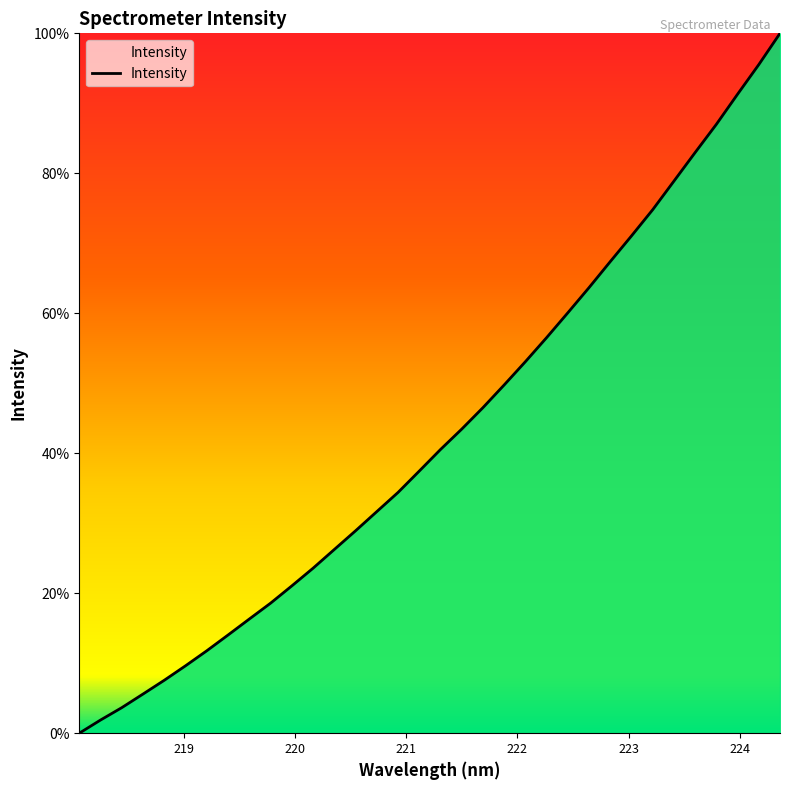

Does the chart display data point markers on the line(s)?

No